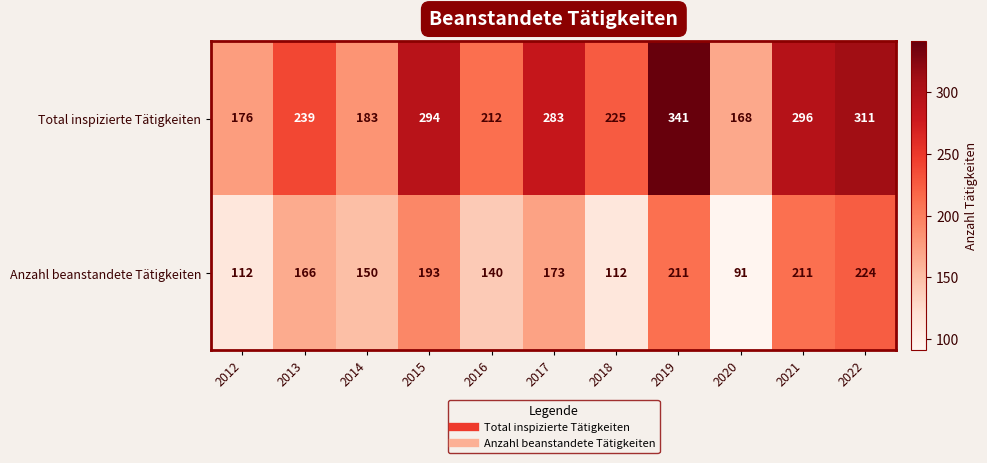

How many data points in Total inspizierte Tätigkeiten are less than 239?

5